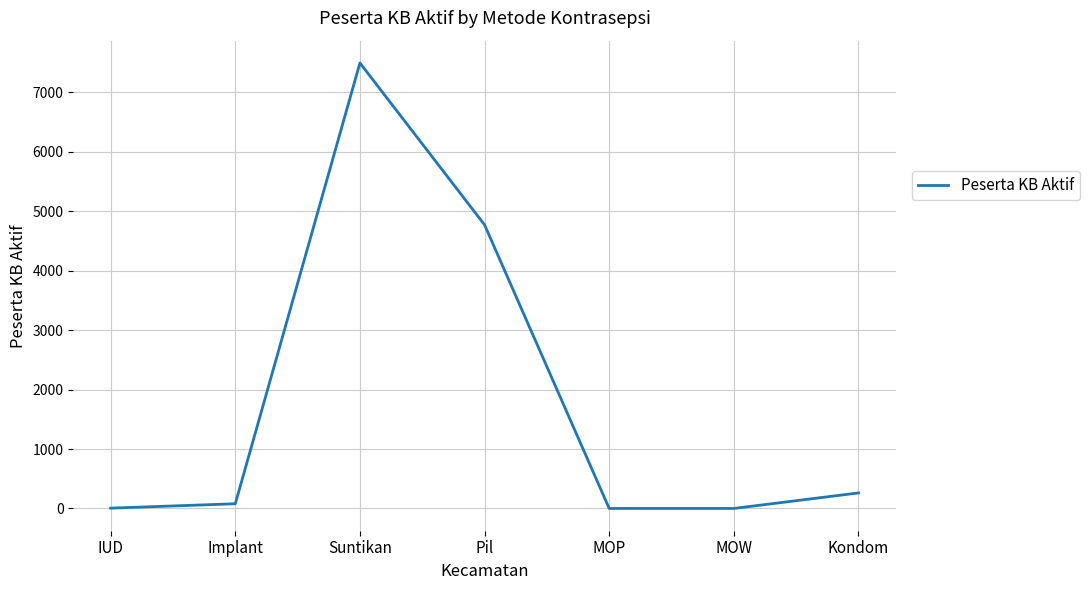

What is the change in value from IUD to Suntikan?

+7491